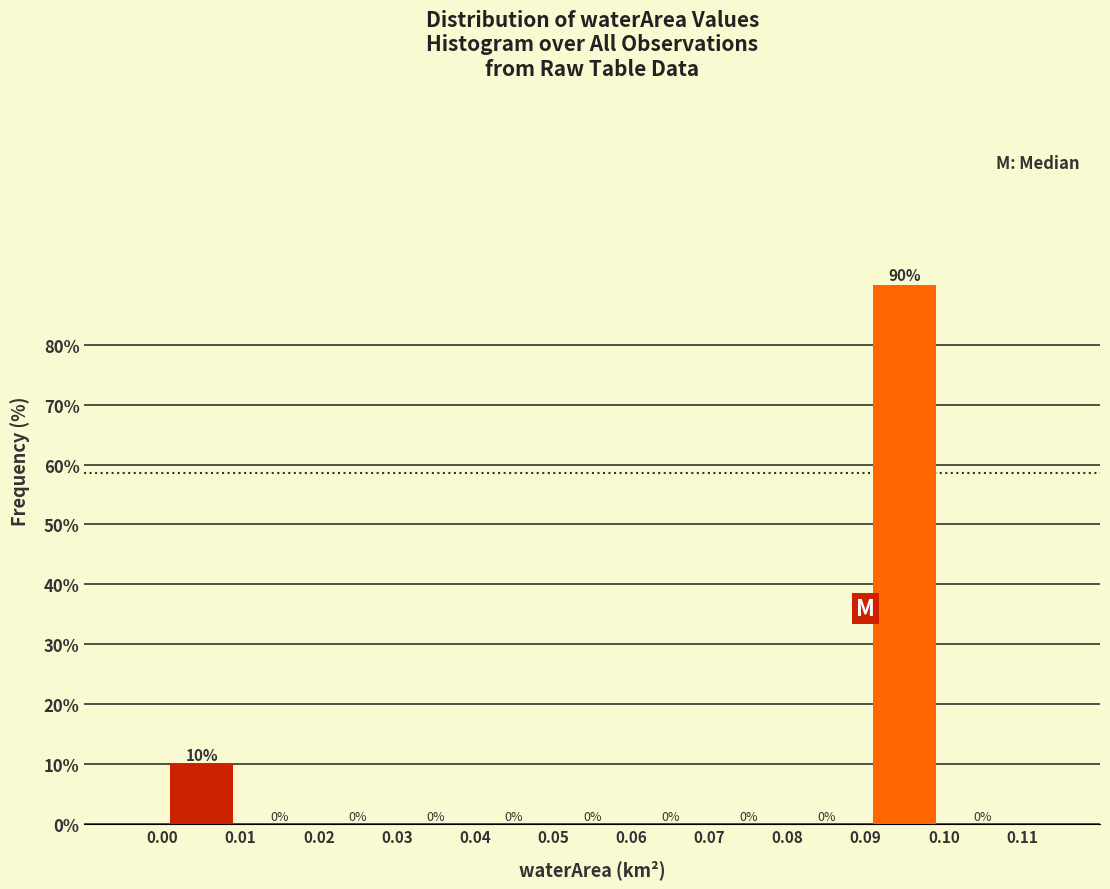

Reading left to right, transcribe this chart: for each bar, give the range it covers on the x-axis and its height.

0.00 to 0.01: 10
0.01 to 0.02: 0
0.02 to 0.03: 0
0.03 to 0.04: 0
0.04 to 0.05: 0
0.05 to 0.06: 0
0.06 to 0.07: 0
0.07 to 0.08: 0
0.08 to 0.09: 0
0.09 to 0.10: 90
0.10 to 0.11: 0